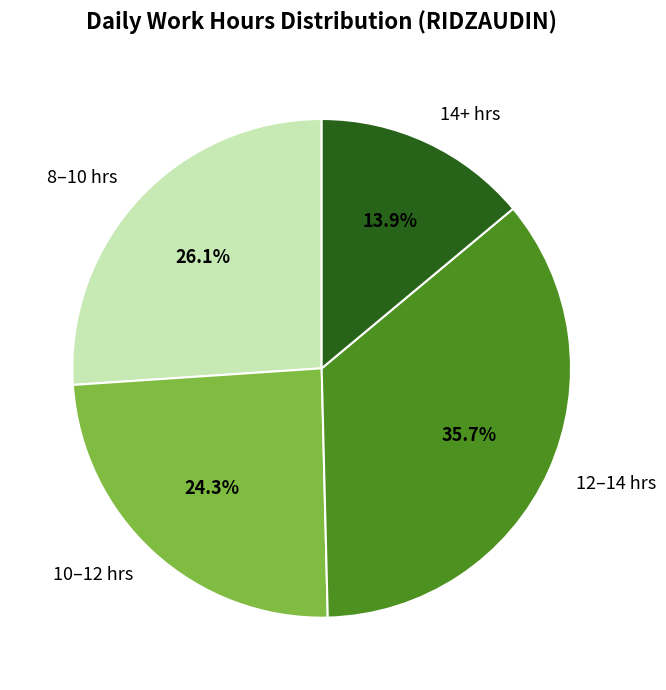

Combined, what portion of the pie is 8–10 hrs and 14+ hrs?

40.0%